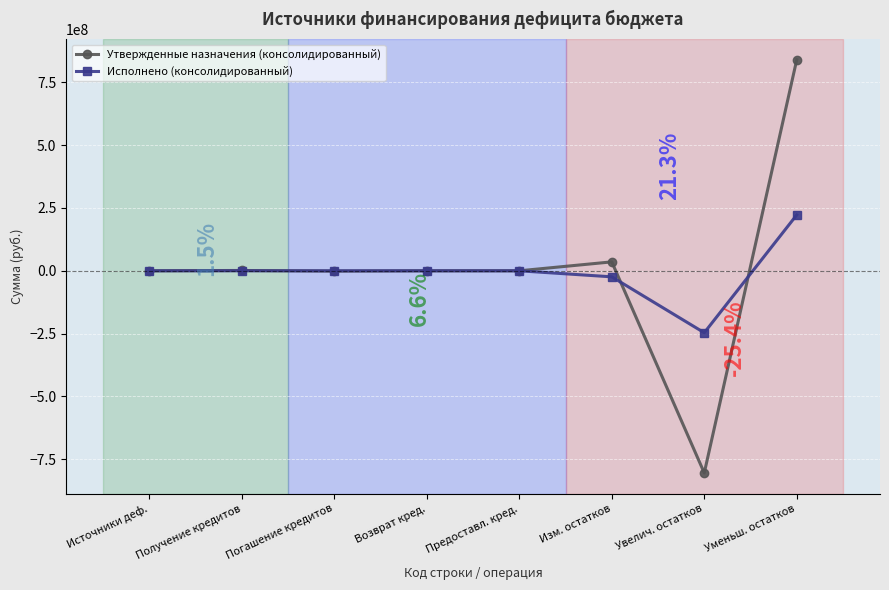

Which category has the highest value in the Исполнено (консолидированный) series?

Уменьш. остатков